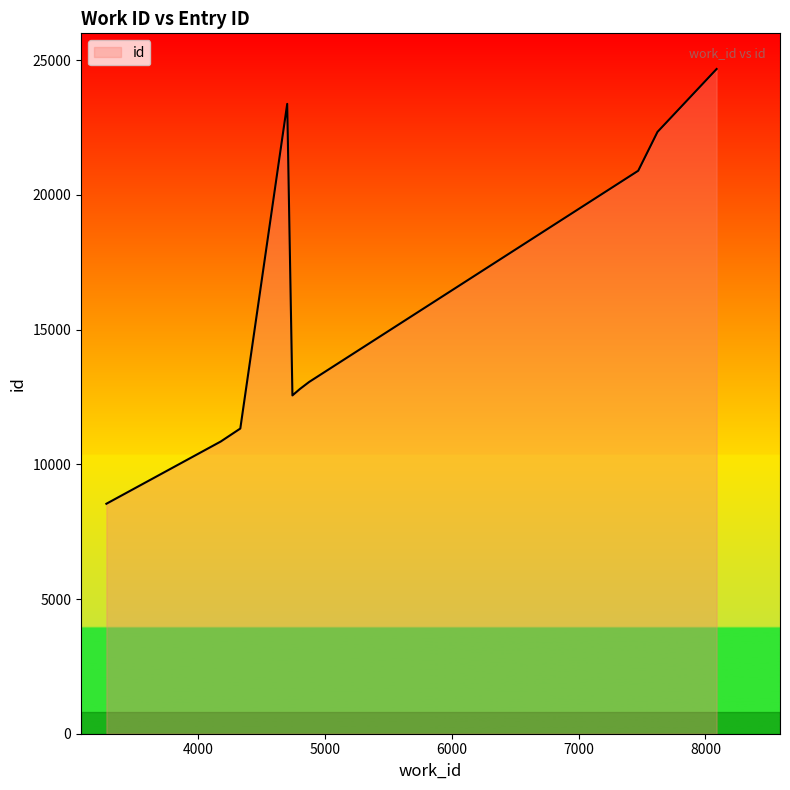

What is the smallest value displayed?

8537